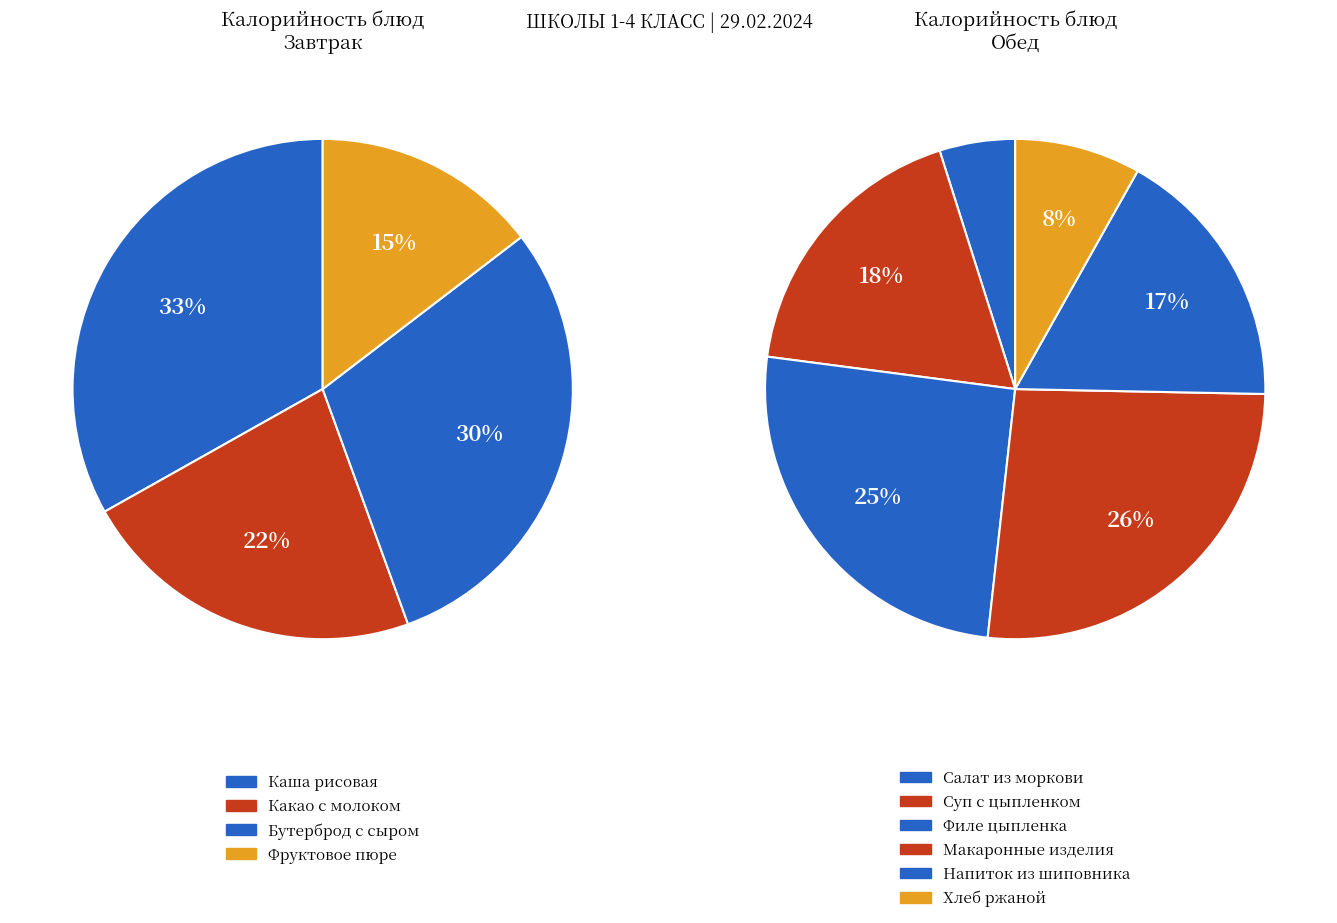

What is the change in value from Макаронные изделия to Хлеб ржаной?

-146.0